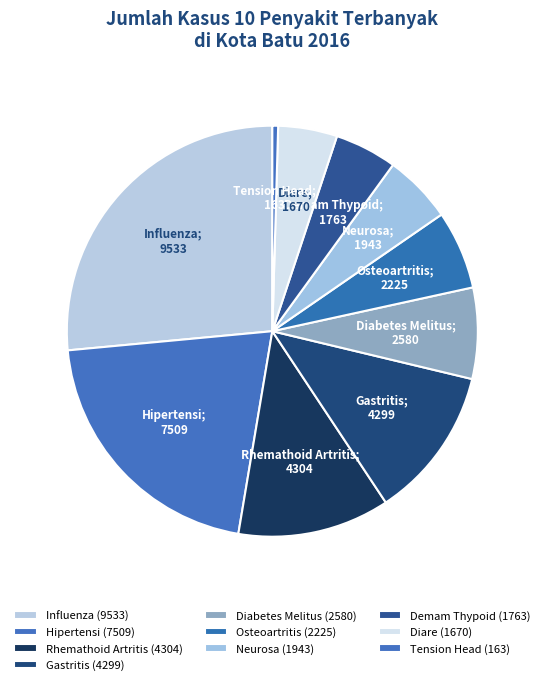

True or false: Hipertensi accounts for 21% of the total.

True